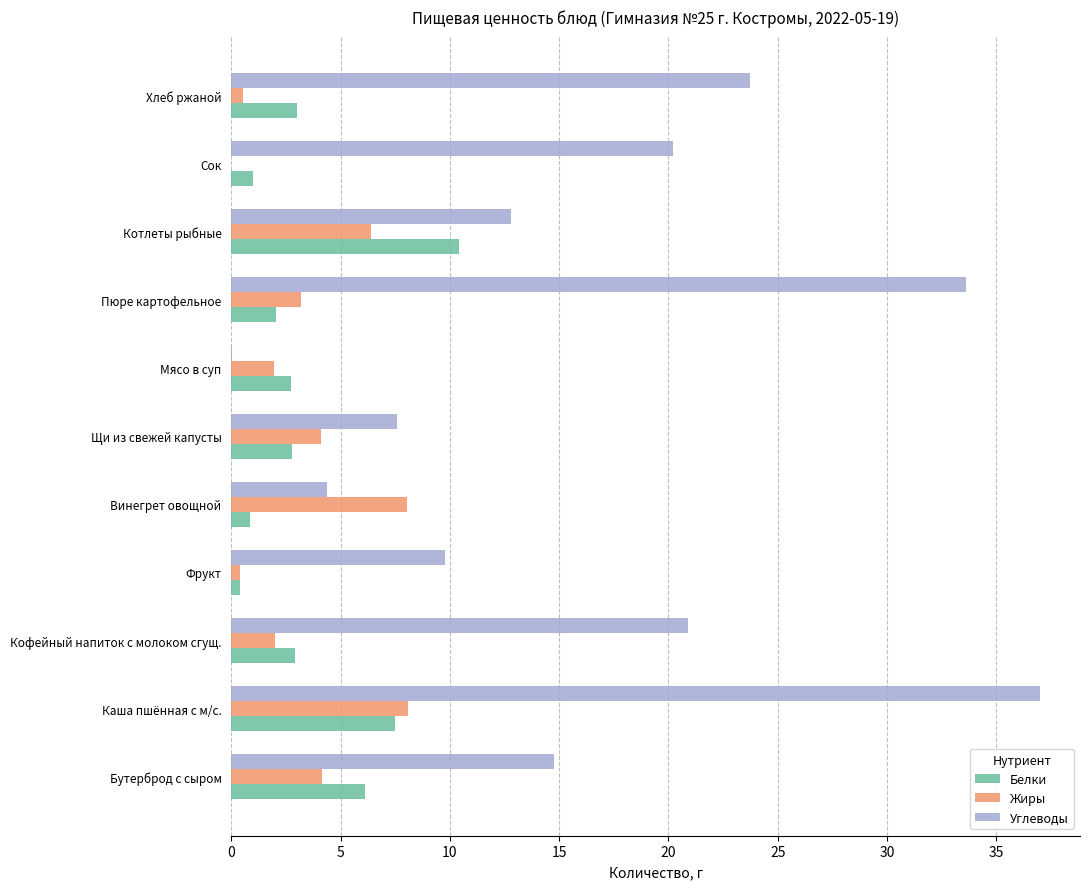

Which series has the largest total across all categories?

Углеводы